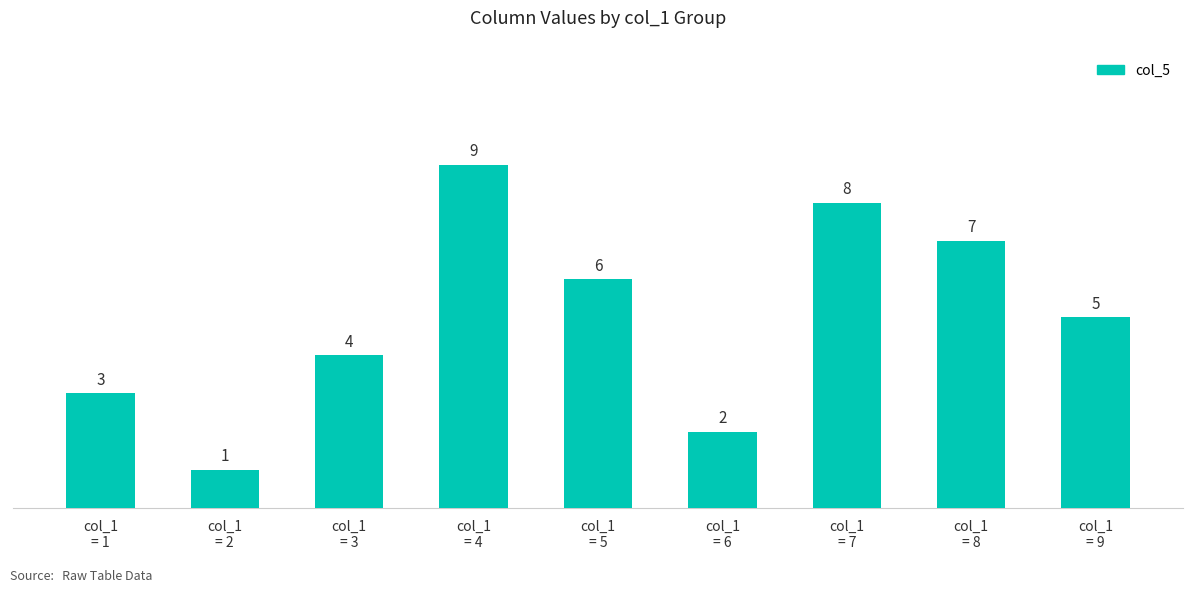

Reading left to right, list all the values displayed in this chart.

3	1	4	9	6	2	8	7	5